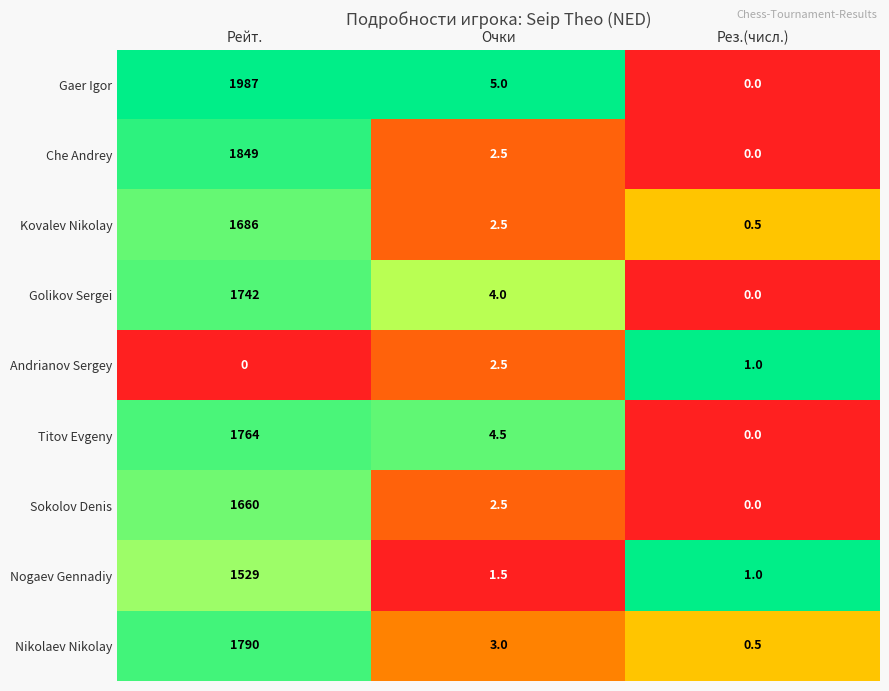

The Titov Evgeny series shows 1030.8 at Рез.(числ.). True or false?

False